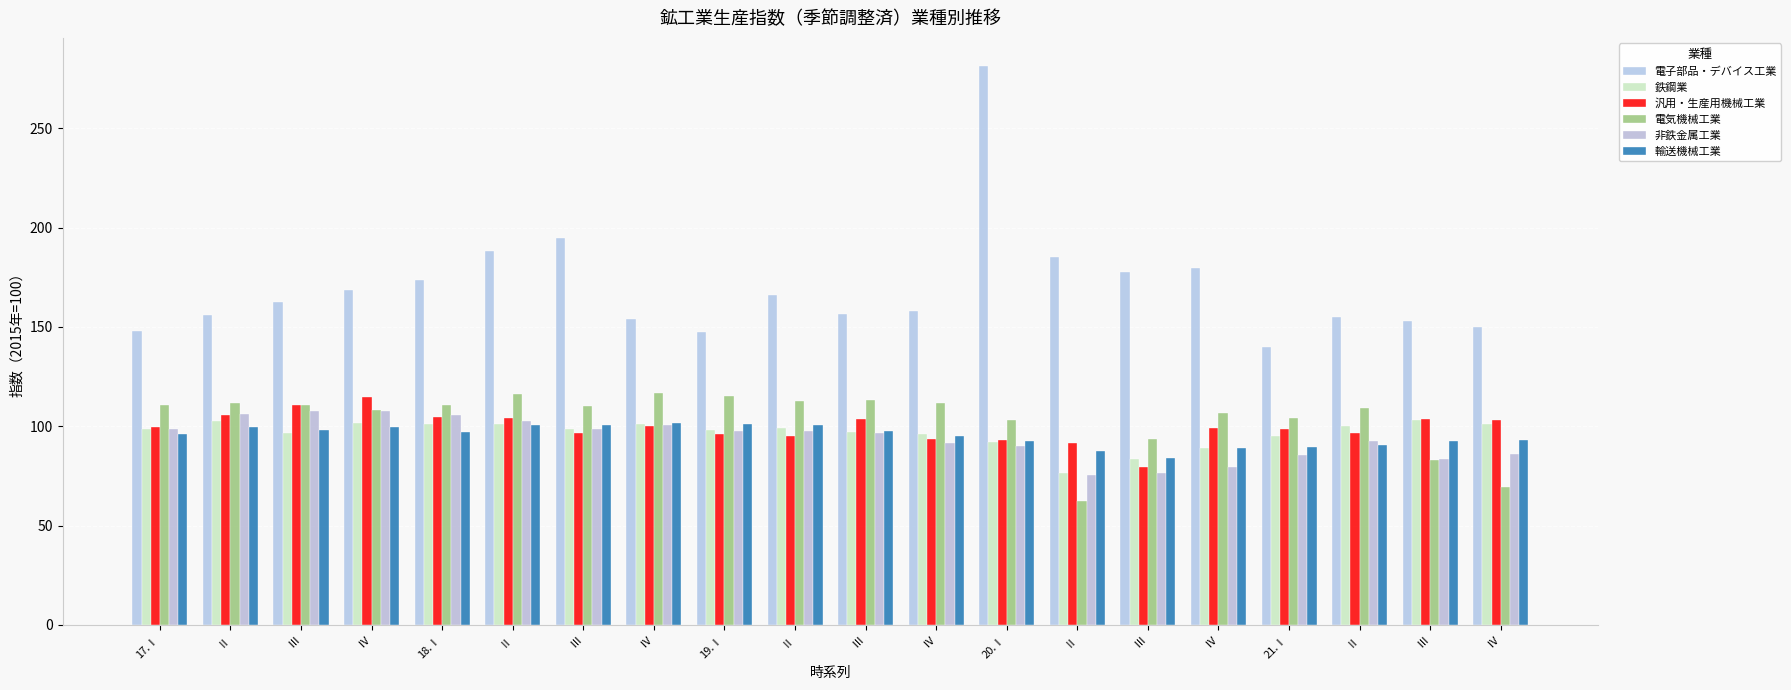

List the labels in order of 汎用・生産用機械工業 value, smallest first.

Ⅲ, Ⅱ, 20.Ⅰ, Ⅳ, Ⅱ, 19.Ⅰ, Ⅲ, Ⅱ, 21.Ⅰ, Ⅳ, 17.Ⅰ, Ⅳ, Ⅳ, Ⅲ, Ⅲ, Ⅱ, 18.Ⅰ, Ⅱ, Ⅲ, Ⅳ